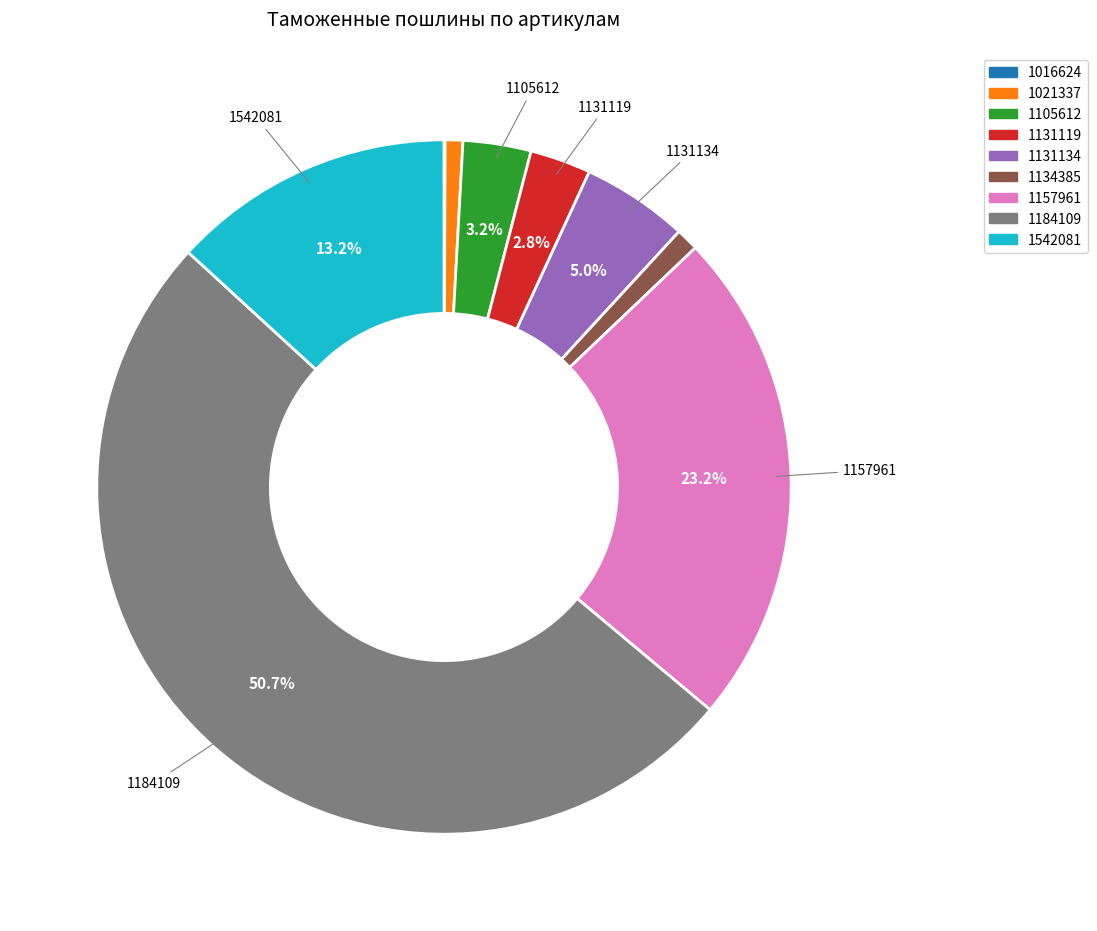

What is the largest slice in the pie chart?

1184109